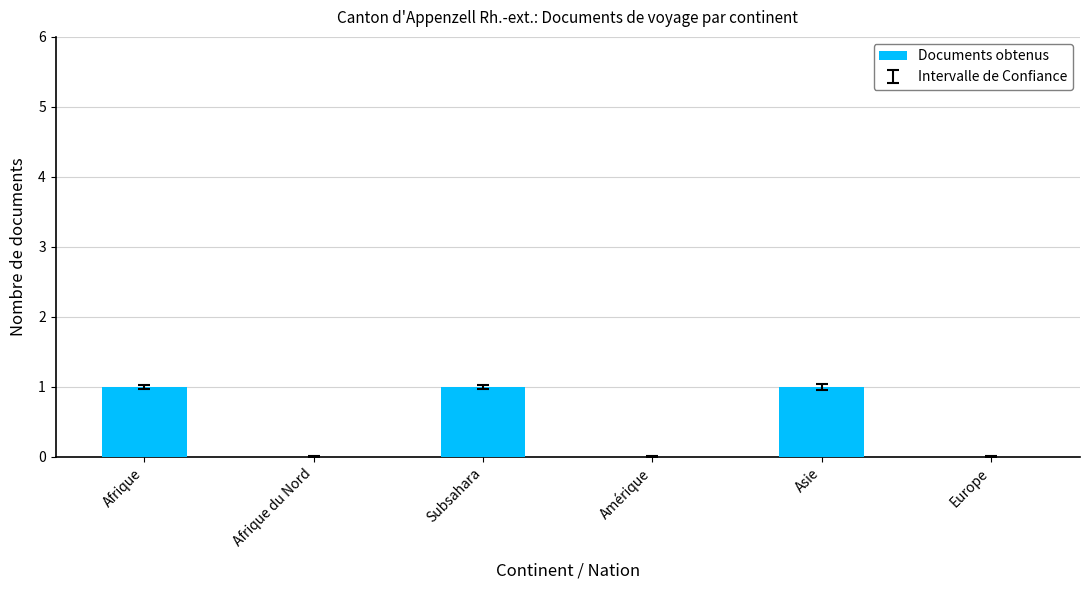

What is the difference between the values at Afrique and Afrique du Nord?

1